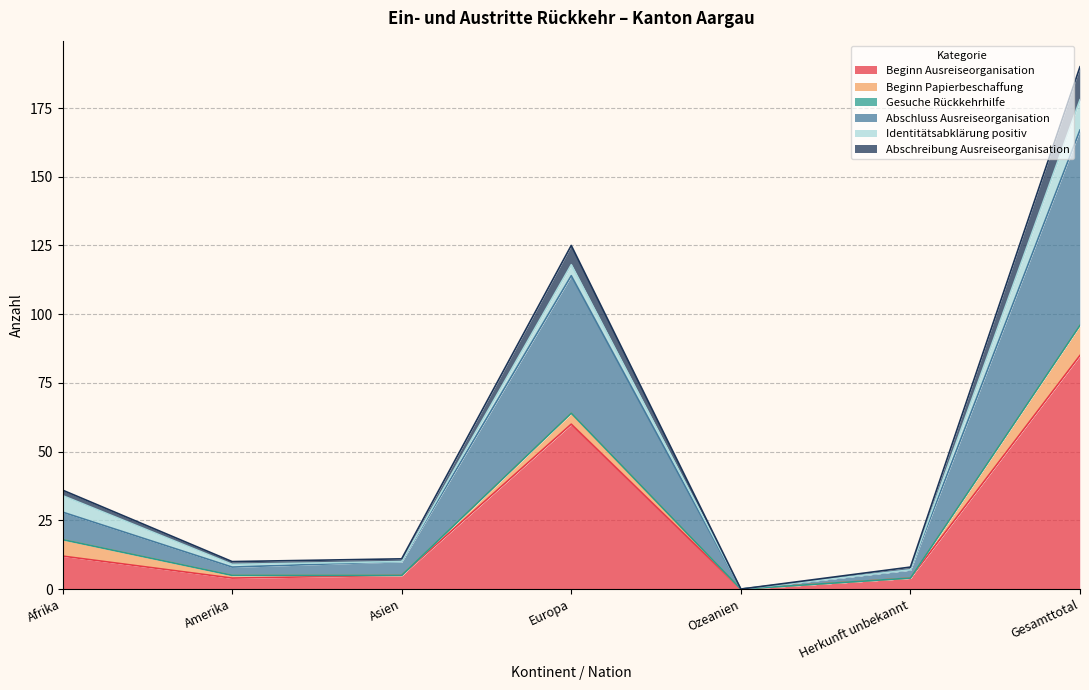

True or false: Abschreibung Ausreiseorganisation has a value of -61 at Ozeanien.

False